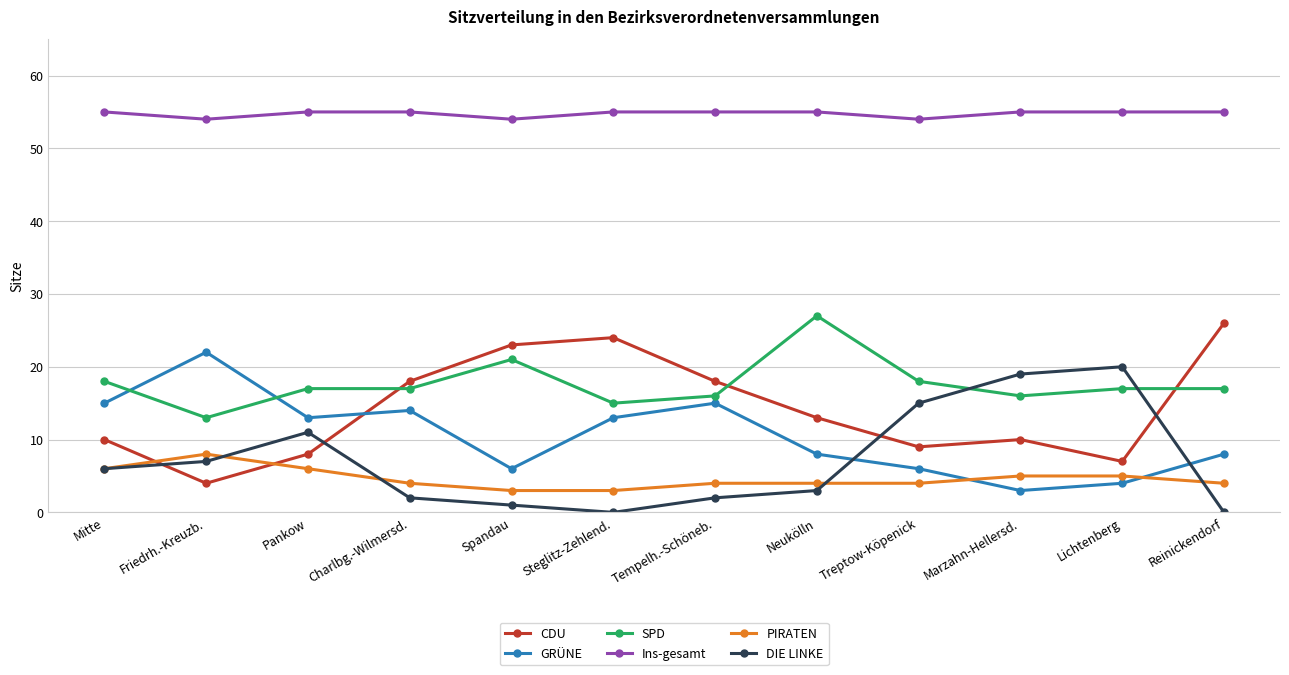

What is the difference between the highest and lowest values at Tempelh.-Schöneb.?

53